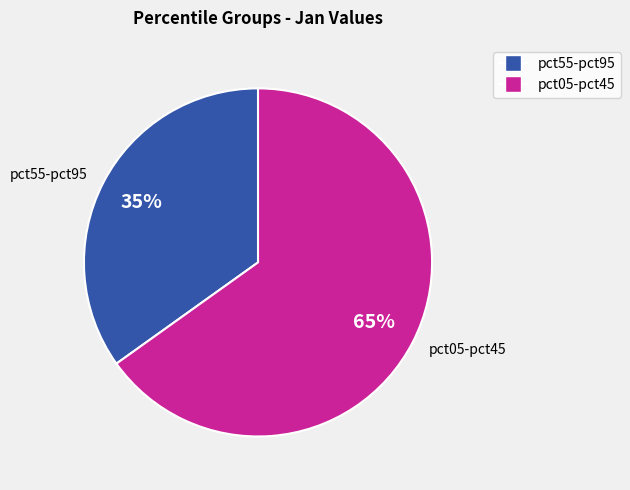

Is it true that pct55-pct95 is 46% of the pie?

False